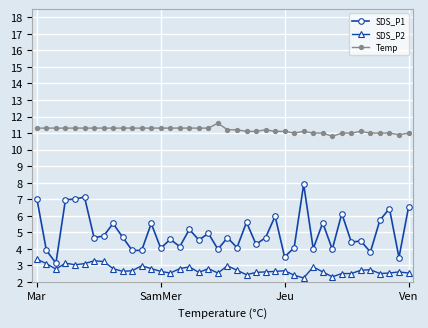

Which series has the largest range (max minus min)?

SDS_P1